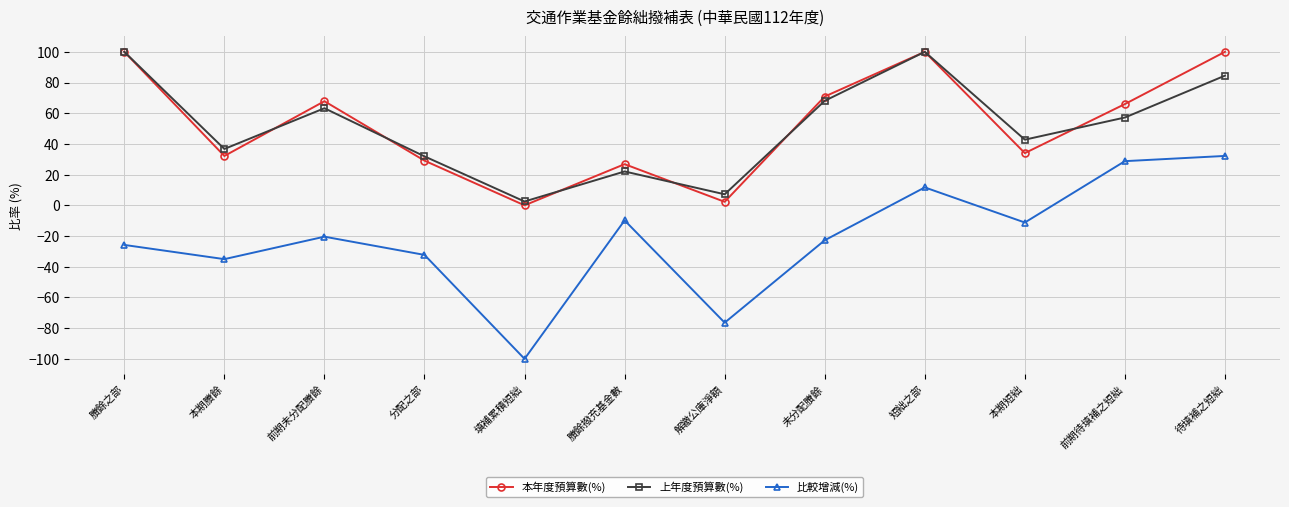

Reading left to right, what are all the values shown in this chart?

本年度預算數(%): 賸餘之部=100.0	本期賸餘=32.2	前期未分配賸餘=67.8	分配之部=29.1	填補累積短絀=0.0	賸餘撥充基金數=26.8	解繳公庫淨額=2.3	未分配賸餘=70.9	短絀之部=100.0	本期短絀=34.0	前期待填補之短絀=66.0	待填補之短絀=100.0
上年度預算數(%): 賸餘之部=100.0	本期賸餘=36.7	前期未分配賸餘=63.3	分配之部=31.9	填補累積短絀=2.5	賸餘撥充基金數=22.1	解繳公庫淨額=7.2	未分配賸餘=68.1	短絀之部=100.0	本期短絀=42.8	前期待填補之短絀=57.2	待填補之短絀=84.5
比較增減(%): 賸餘之部=-25.8	本期賸餘=-35.0	前期未分配賸餘=-20.4	分配之部=-32.3	填補累積短絀=-100.0	賸餘撥充基金數=-9.8	解繳公庫淨額=-76.4	未分配賸餘=-22.7	短絀之部=11.7	本期短絀=-11.2	前期待填補之短絀=28.8	待填補之短絀=32.2